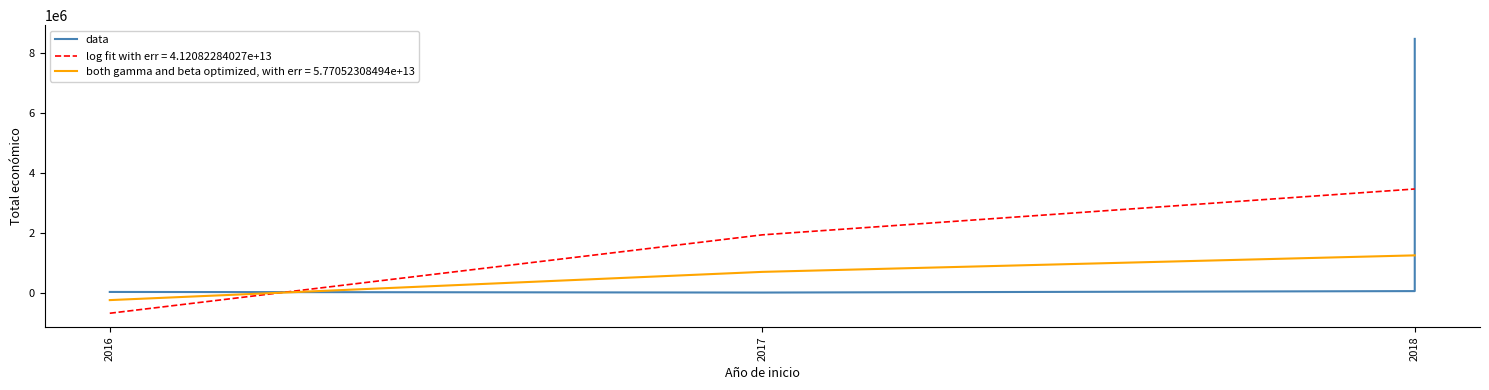

What is the value of the 5th point from the left?

8484999